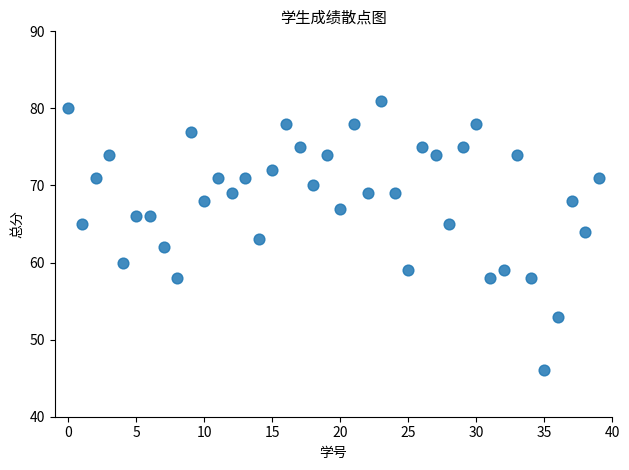

What is the range of Y values (max minus min)?

35